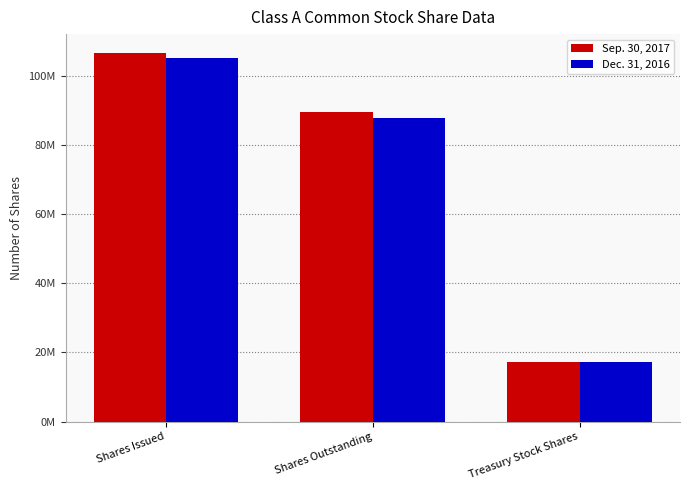

Which category has the lowest value across all series?

Treasury Stock Shares